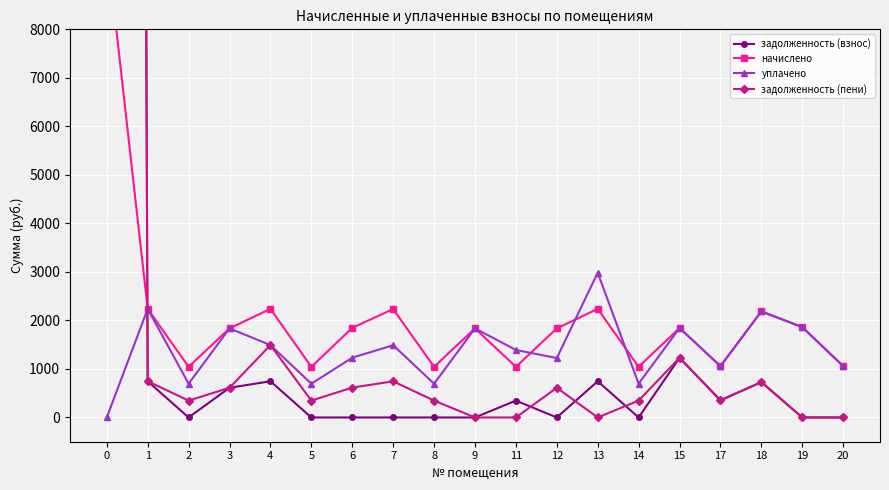

What is the difference between the second highest and second lowest values in the уплачено series?

1542.4